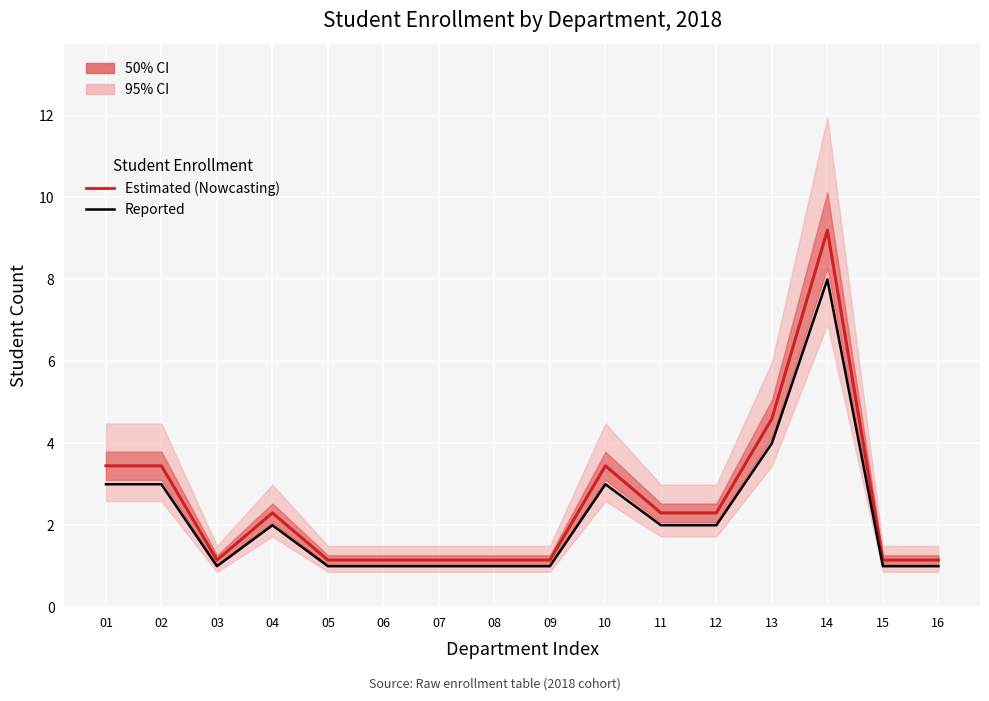

What is the difference between the highest and lowest values at 12?

0.3